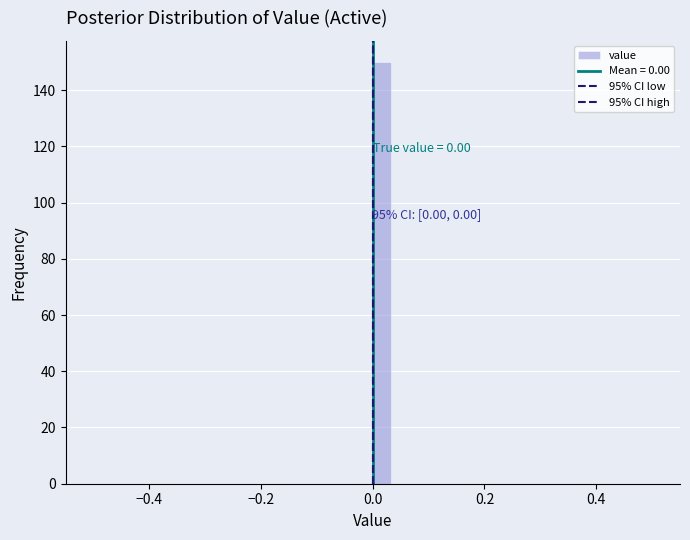

Around what value on the x-axis is the tallest bar? Give the approximate position of its centre, as read against the axis.

0.02